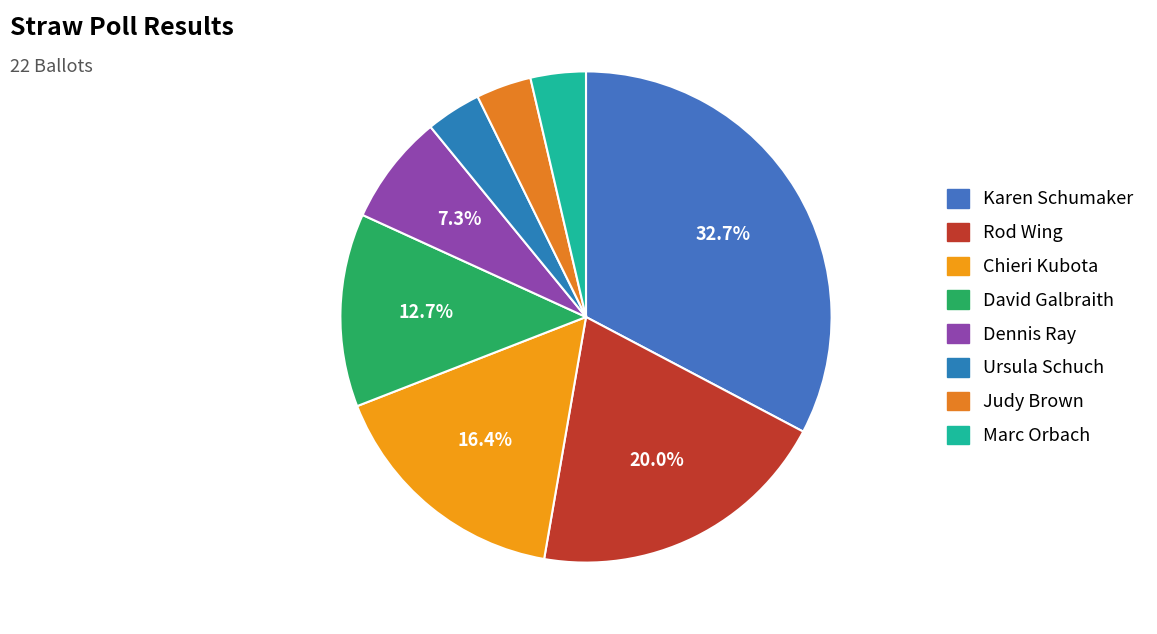

To the nearest percent, what is the difference between the largest and smallest slice percentages?

29%